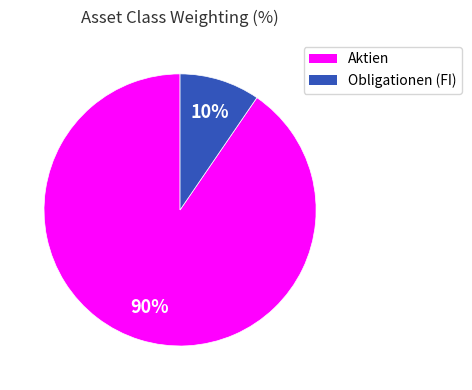

True or false: Aktien accounts for 14% of the total.

False